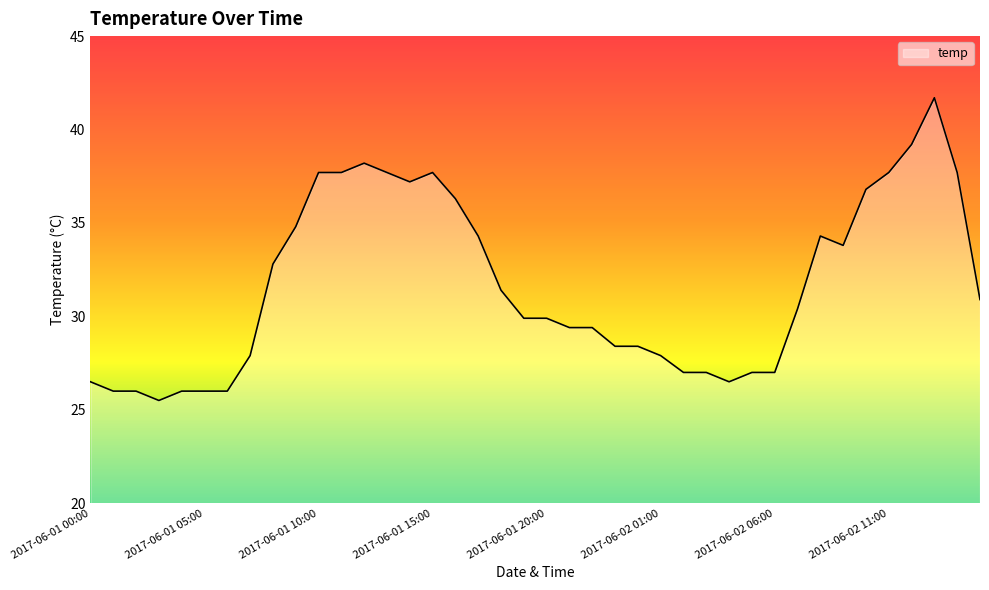

What is the difference between the second highest and second lowest values?

13.2